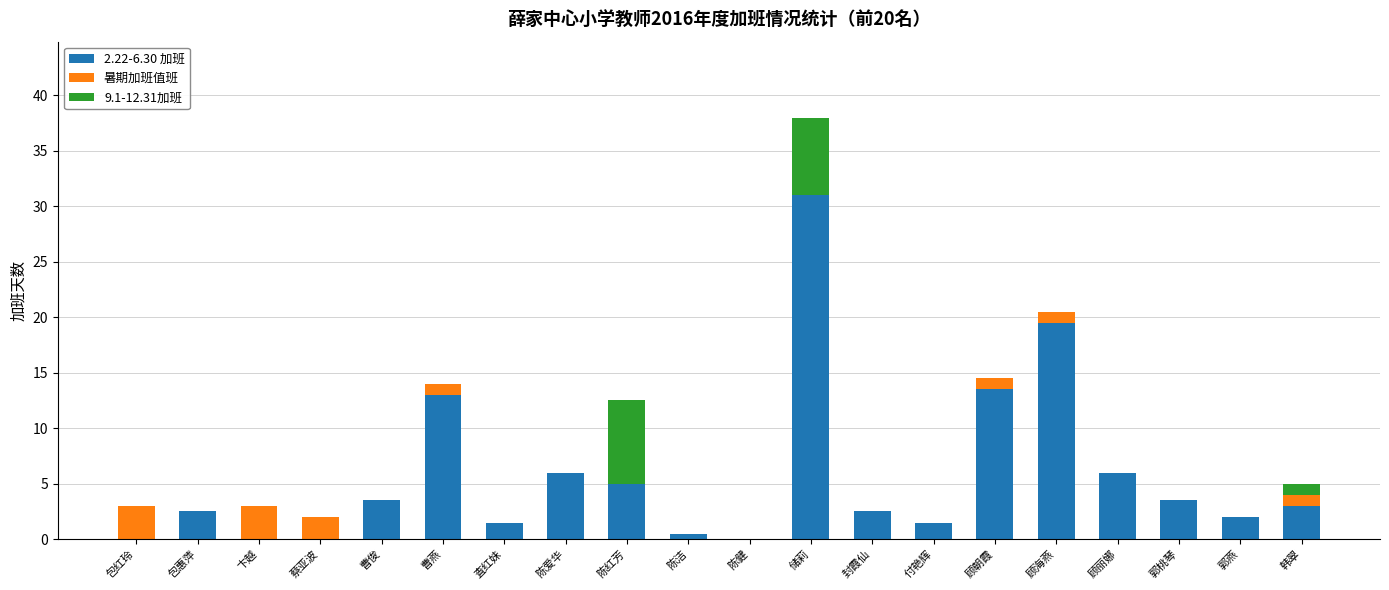

What is the maximum value for 2.22-6.30 加班?

31.0